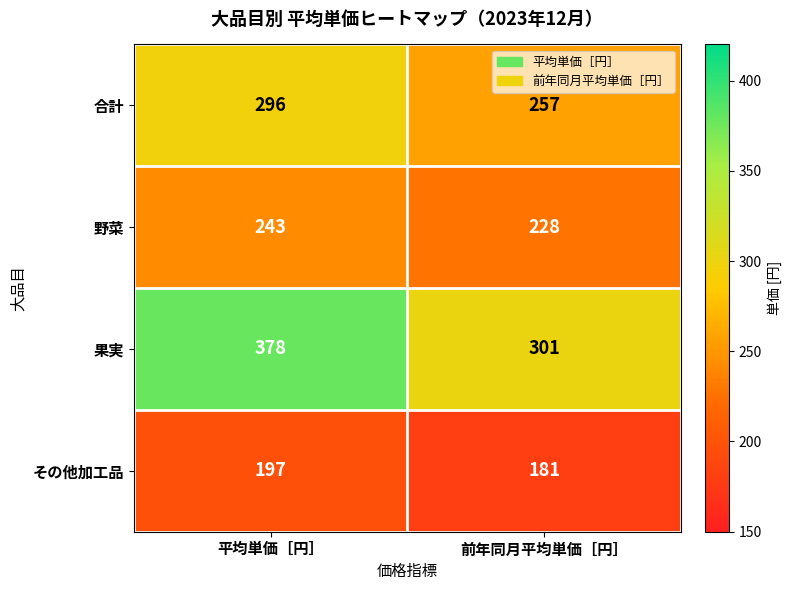

Which series has the largest range (max minus min)?

果実